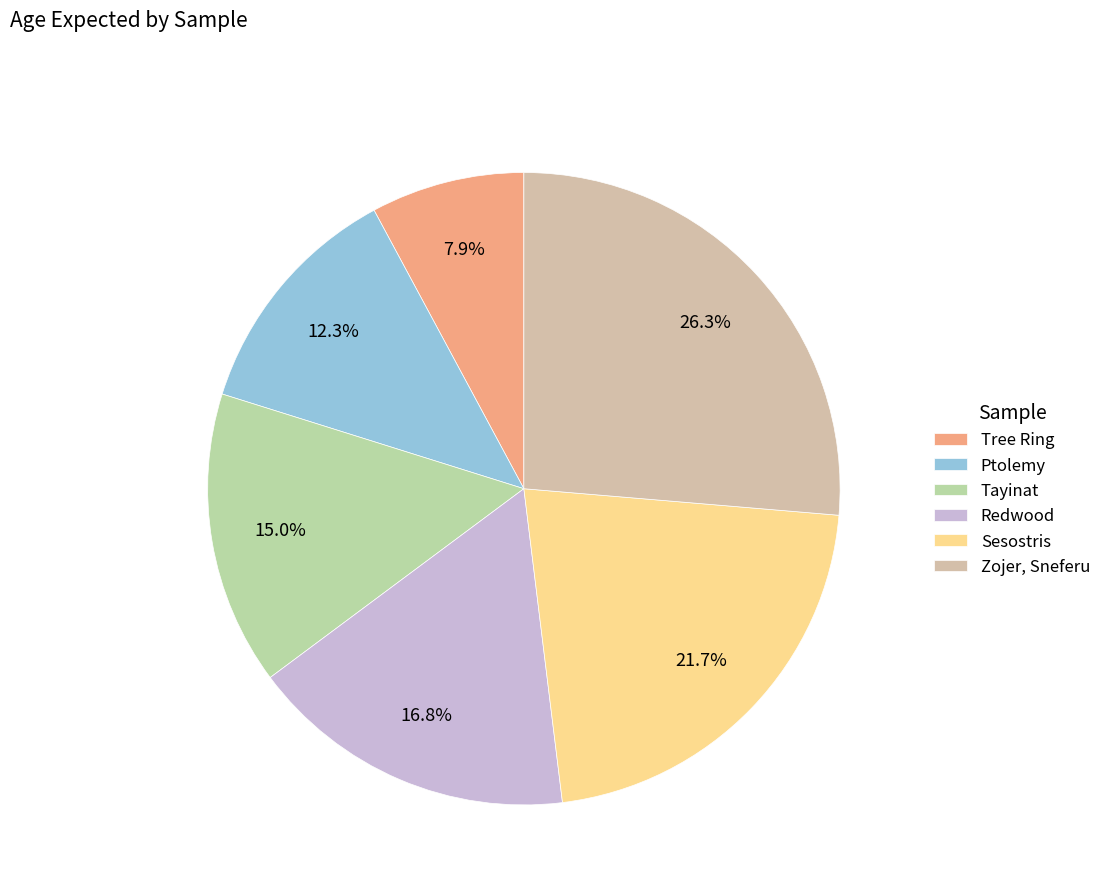

To the nearest percent, what is the combined percentage of Zojer, Sneferu and Tayinat?

41%